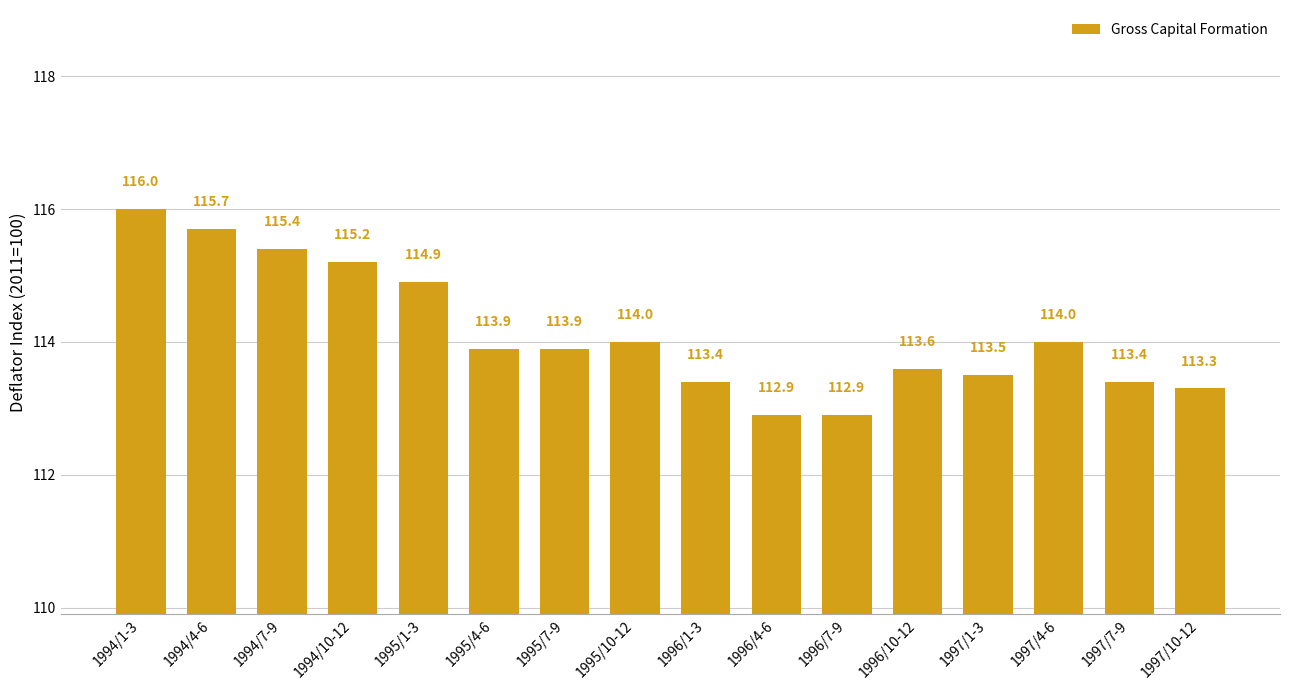

What is the change in value from 1994/1-3 to 1995/1-3?

-1.1